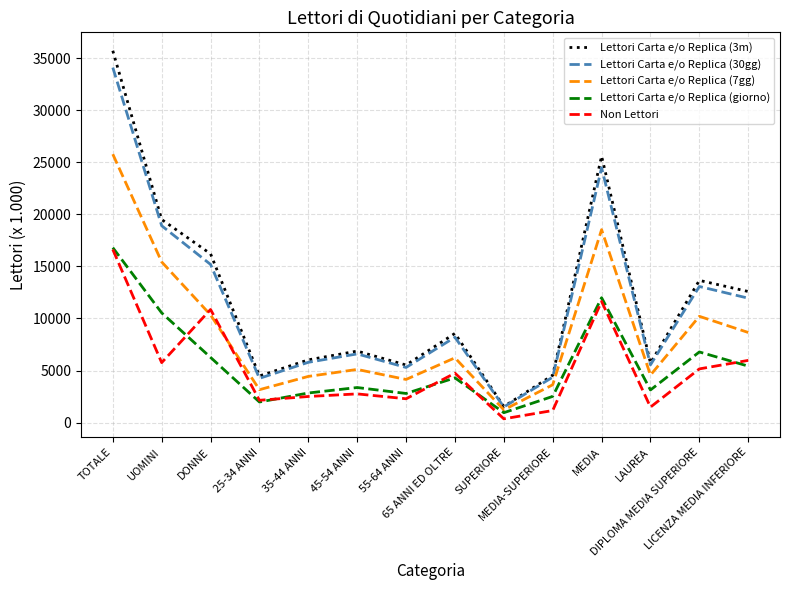

Which series has the widest spread of values?

Lettori Carta e/o Replica (3m)